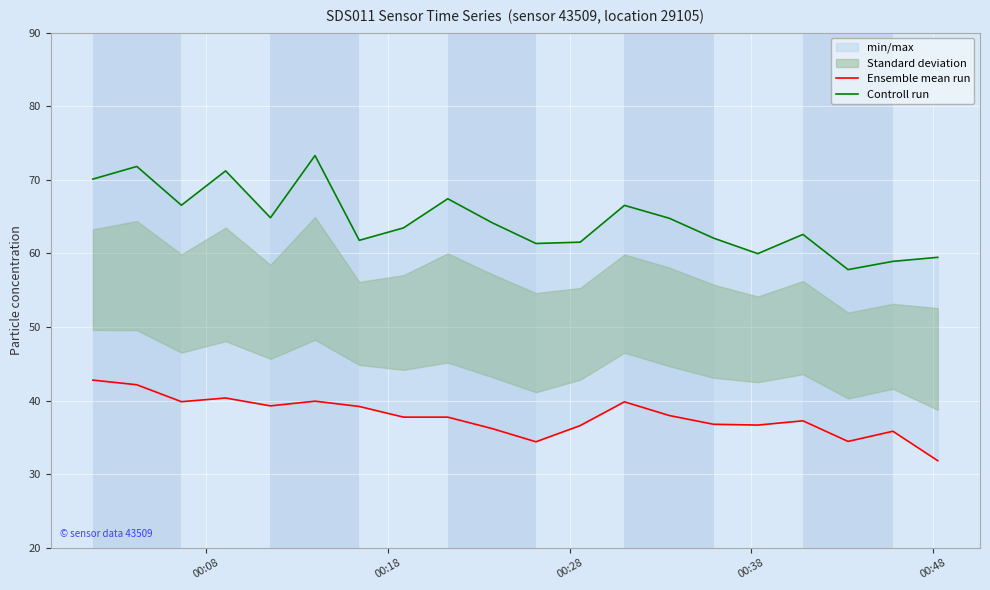

True or false: Controll run has a value of 27.6 at 00:28.

False